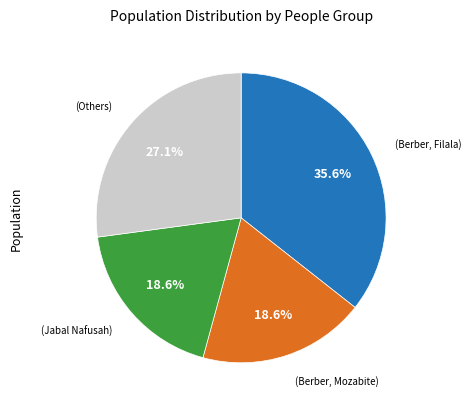

To the nearest percent, what is the average slice percentage?

25%